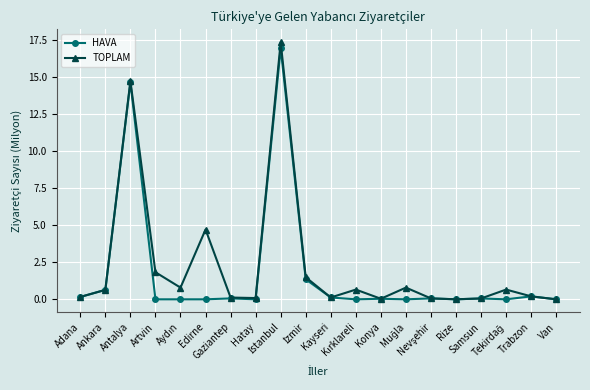

What is the greatest value displayed?

17.4